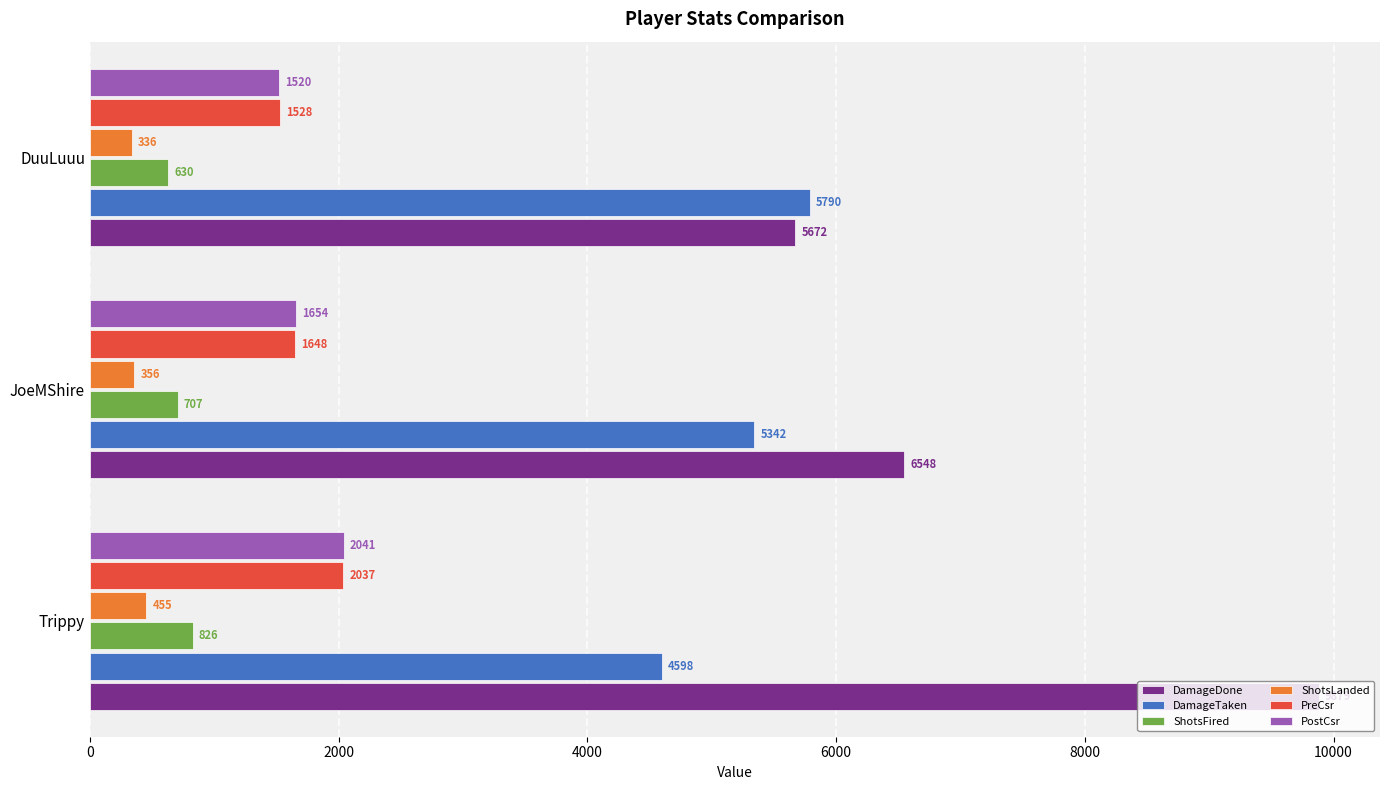

Which series has the largest range (max minus min)?

DamageDone